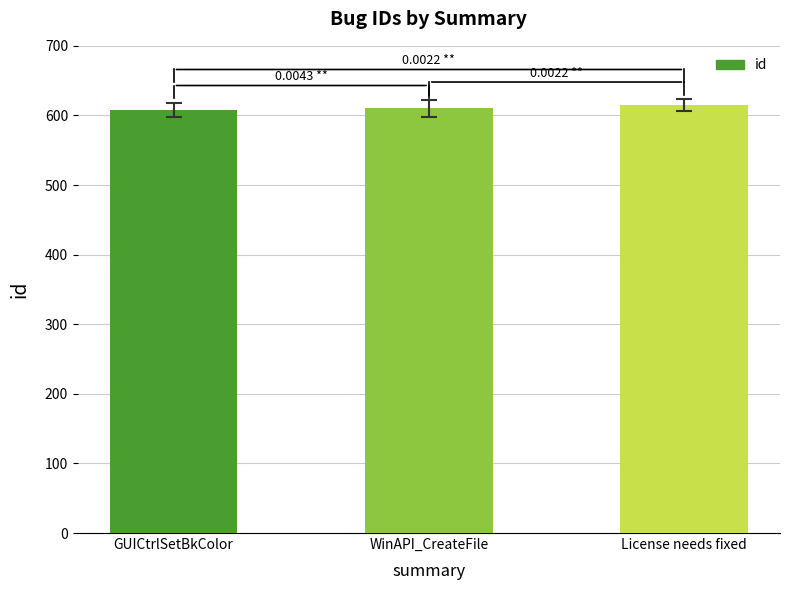

What is the label of the 1st bar from the left?

GUICtrlSetBkColor